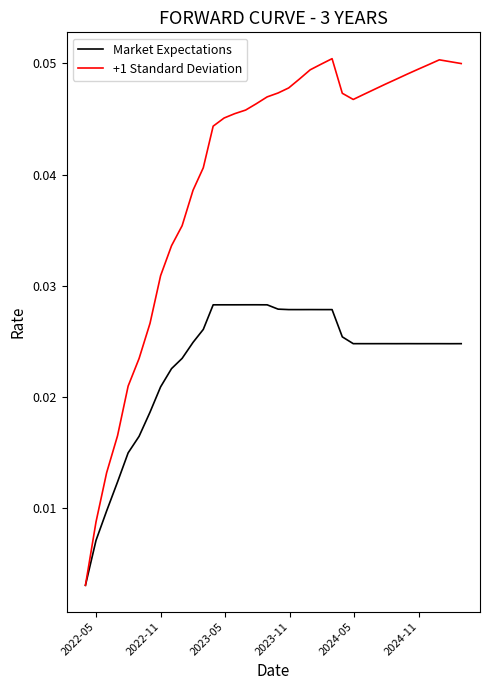

How many lines are shown in the chart?

2